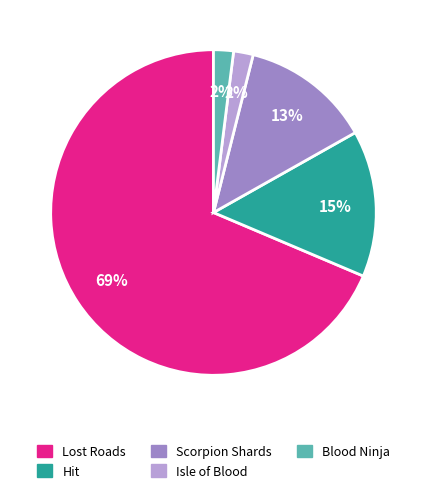

To the nearest percent, what is the average slice percentage?

20%